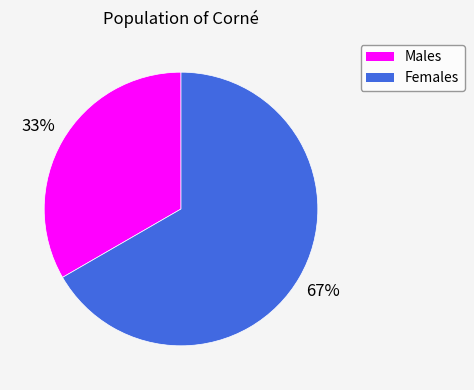

Is there a majority slice in this chart?

Yes